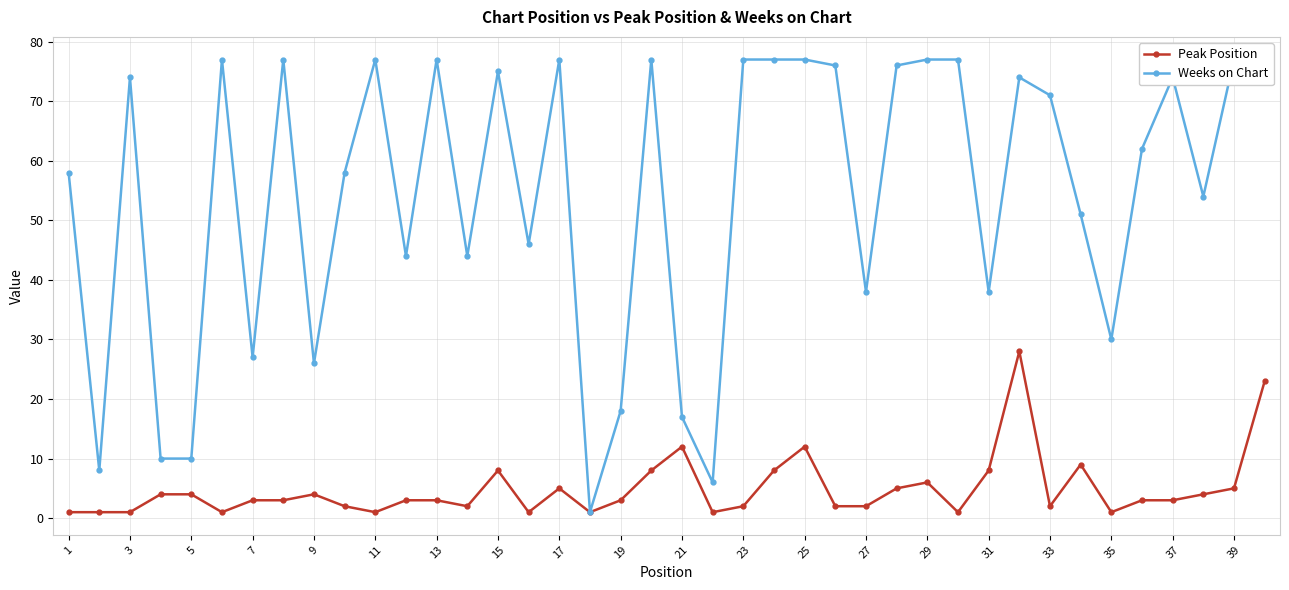

What is the difference between the maximum and minimum values in the Peak Position series?

27